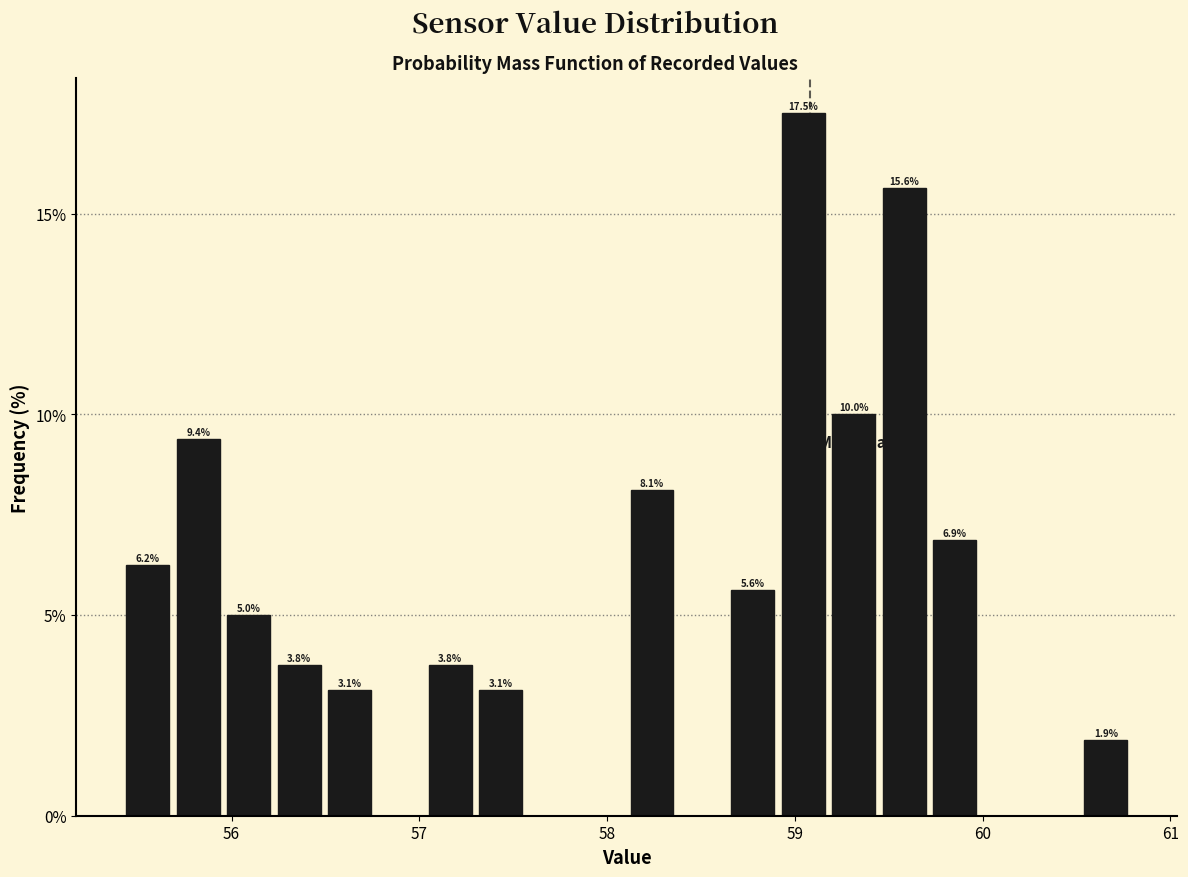

Around what value on the x-axis is the tallest bar? Give the approximate position of its centre, as read against the axis.

59.0